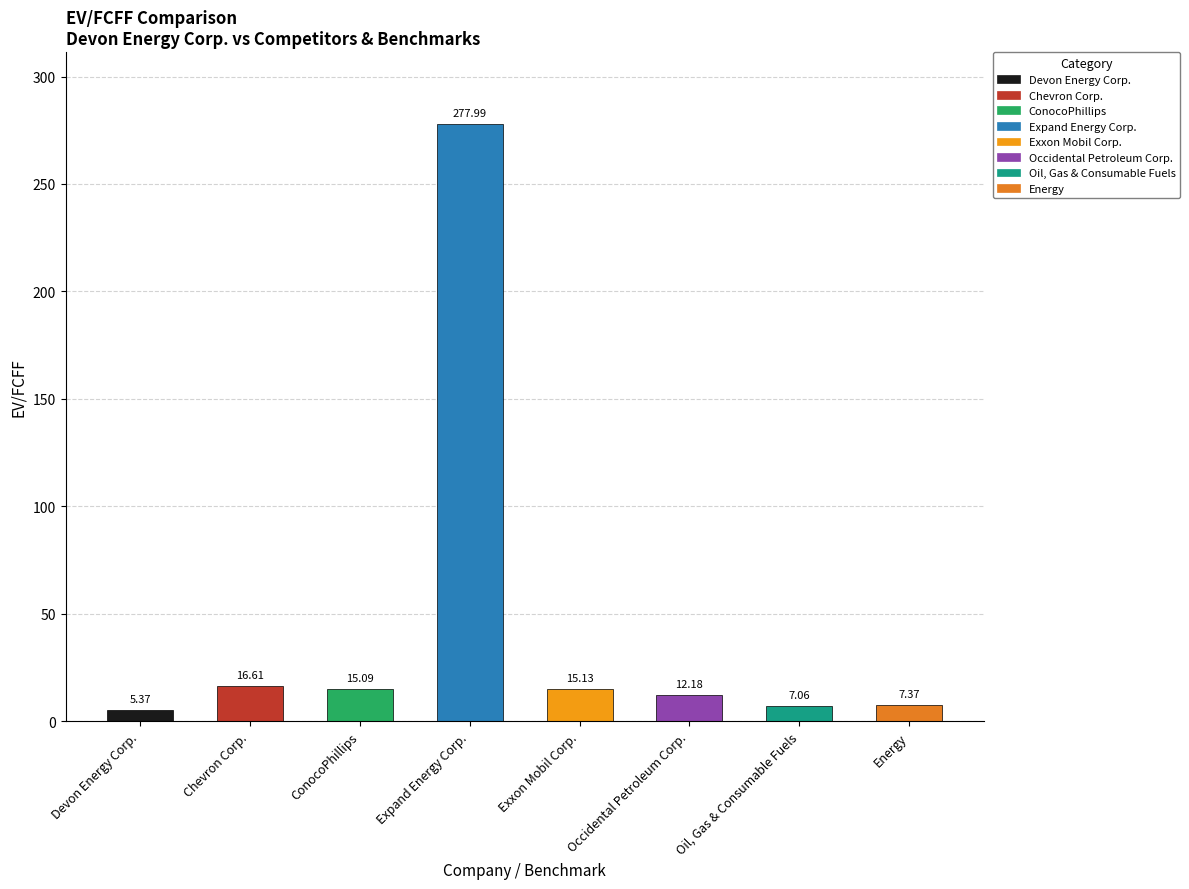

Which label corresponds to the smallest value in the chart?

Devon Energy Corp.